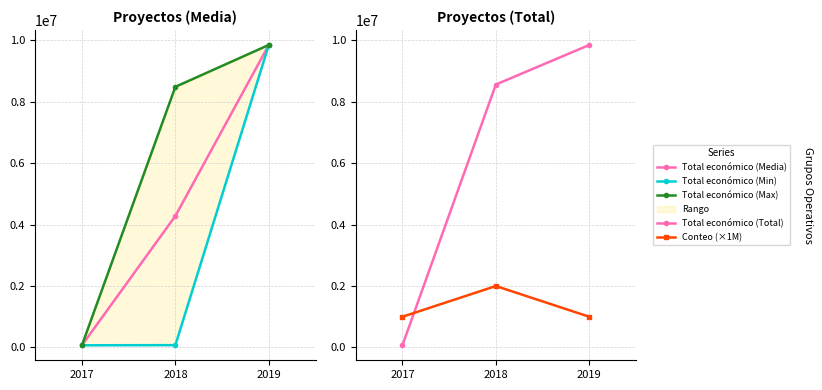

Between 2018 and 2019, which series saw the biggest shift?

Total económico (Min)